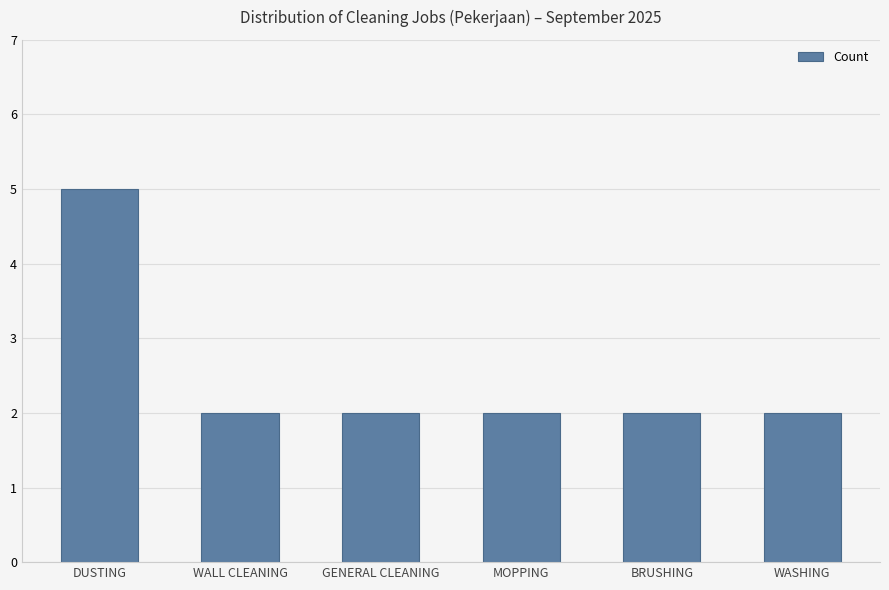

Is it true that the value at MOPPING is 2?

True